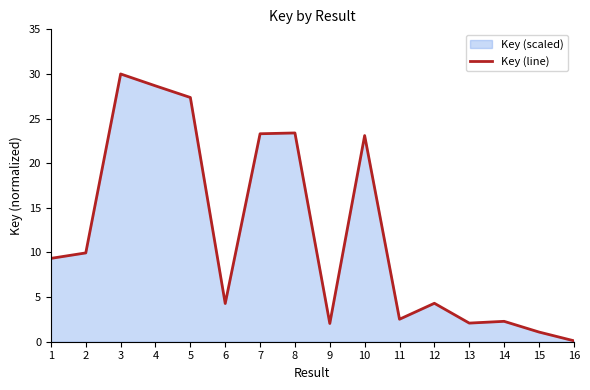

What is the average value?

12.1